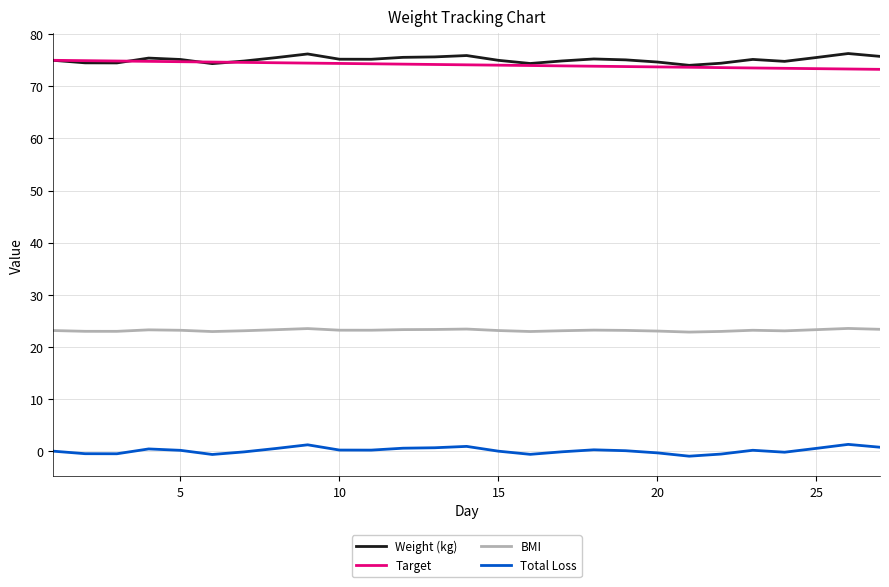

True or false: Weight (kg) and Total Loss cross at least once.

False